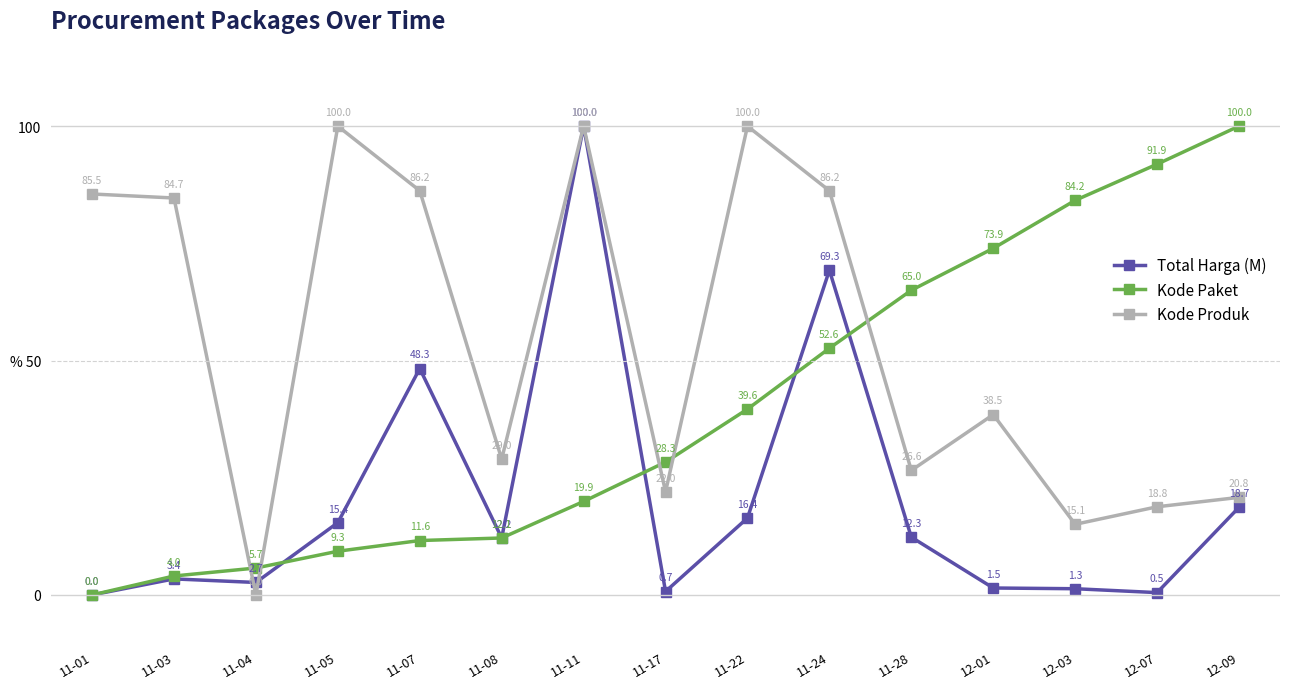

What are all the series names shown in the legend?

Total Harga (M), Kode Paket, Kode Produk